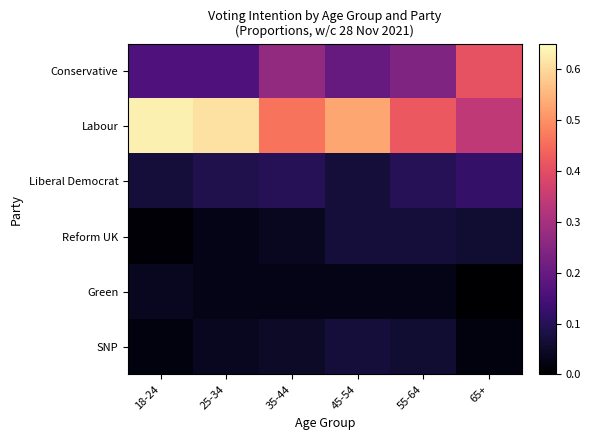

Count the number of categories in the chart.

6